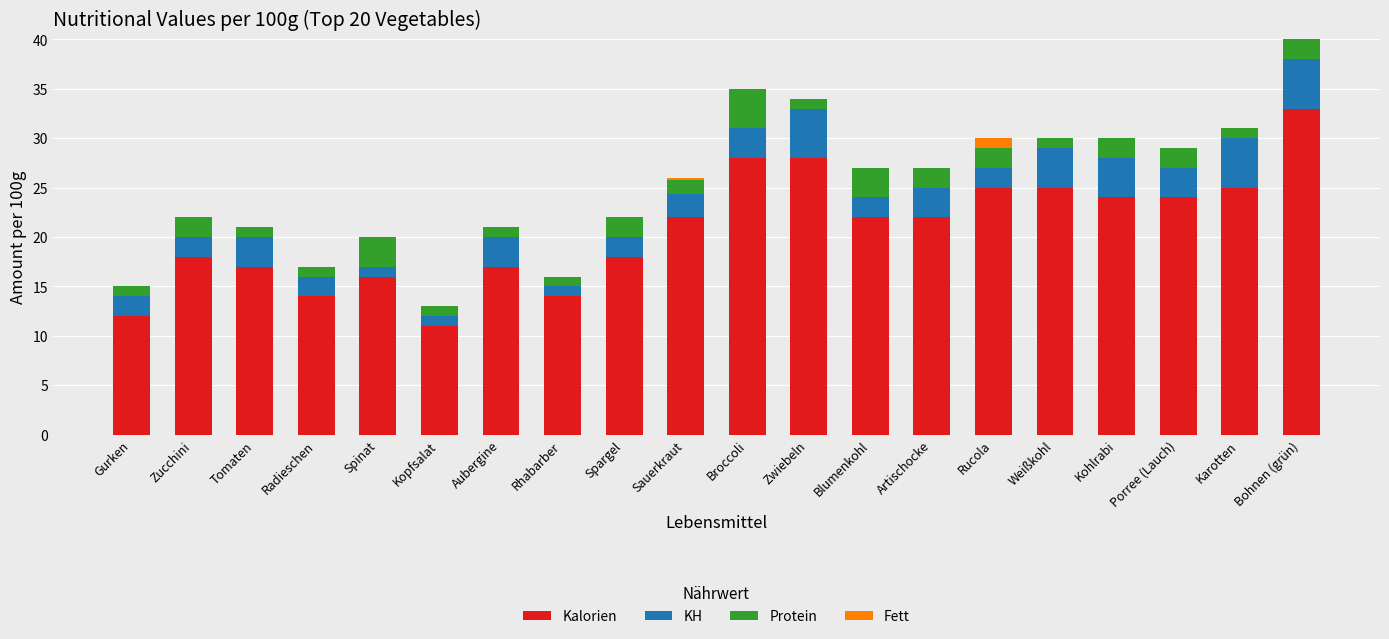

What is the total value across all series at Spargel?

22.0